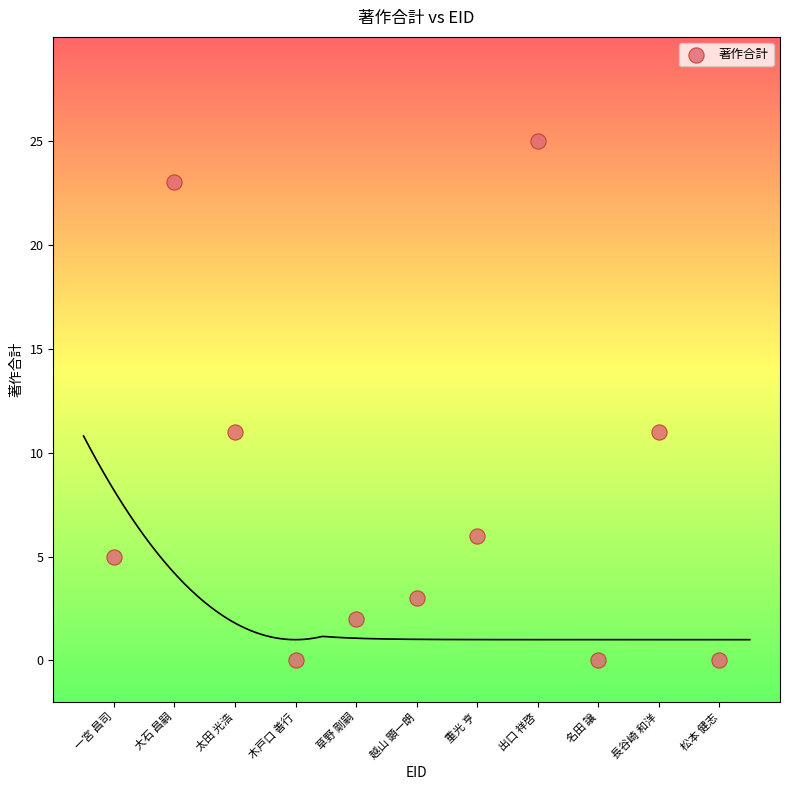

What is the average Y value?

8